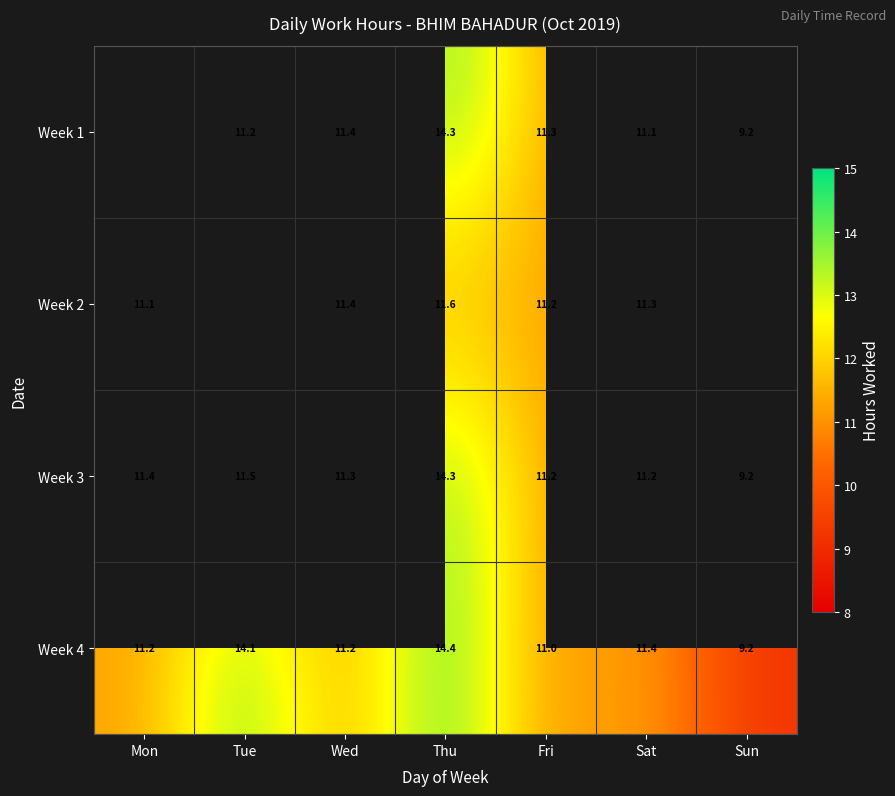

Where does the Week 3 series first go above 11?

Mon